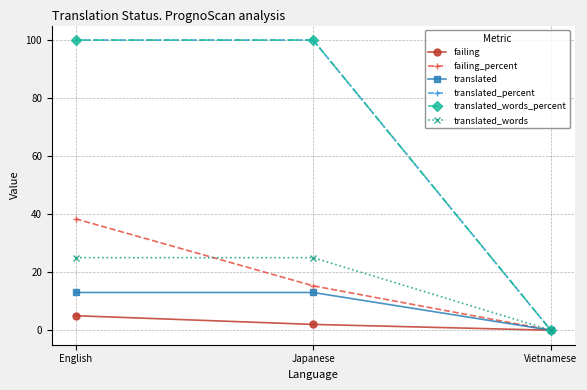

What is the spread (max minus min) of values at Japanese?

98.0